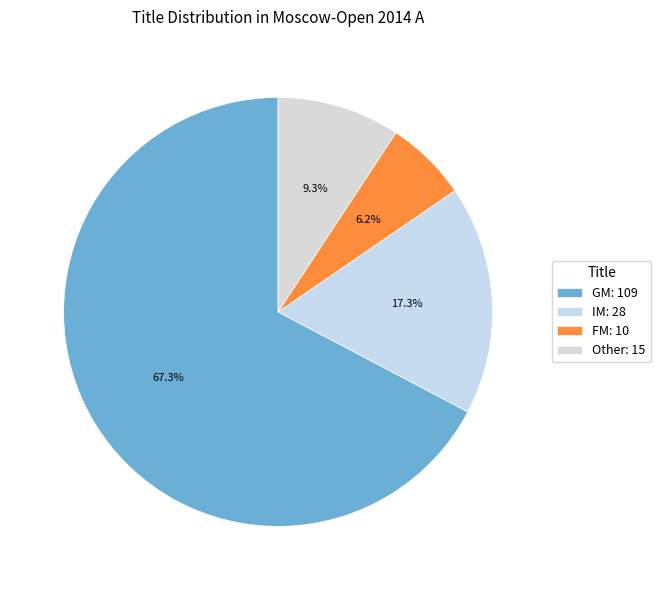

Which slice represents more than half of the pie?

GM: 109